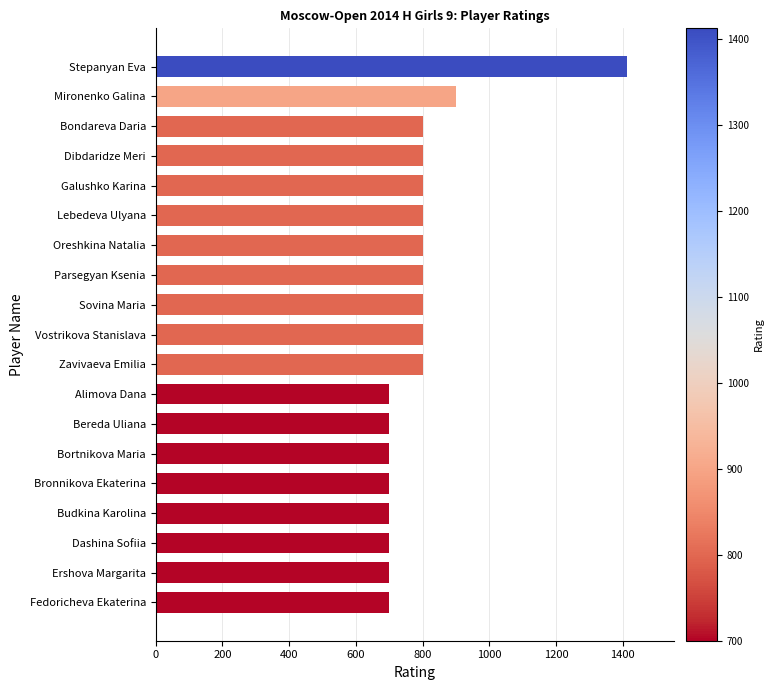

What is the label of the 6th bar from the bottom?

Bortnikova Maria